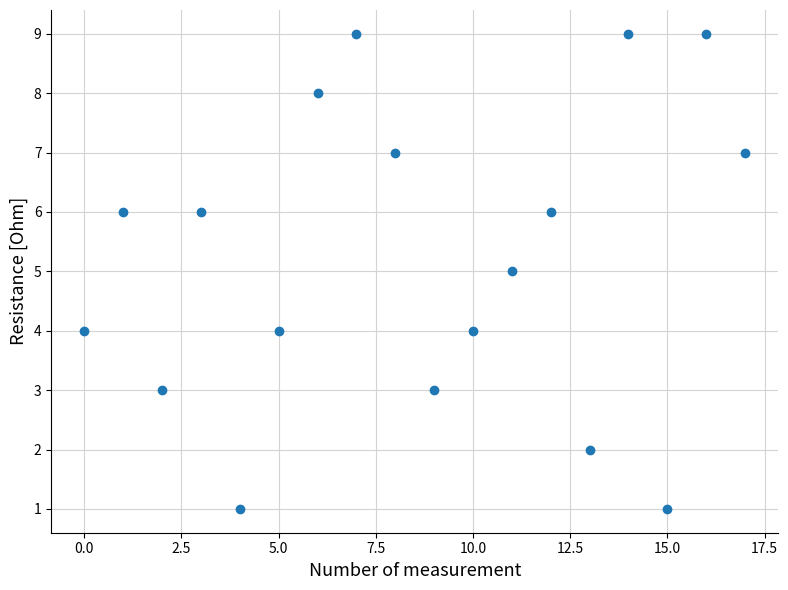

What is the range of Y values (max minus min)?

8